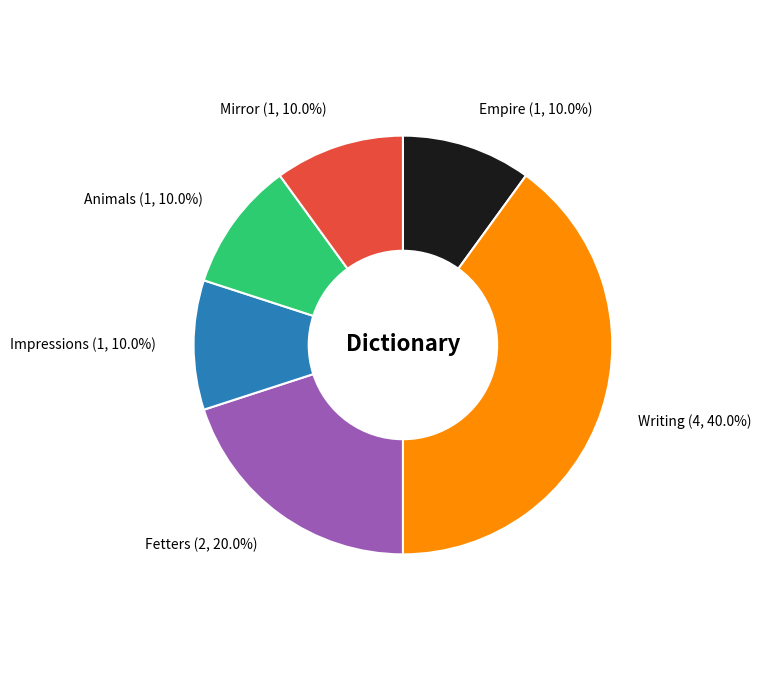

Count the number of slices in the pie.

6